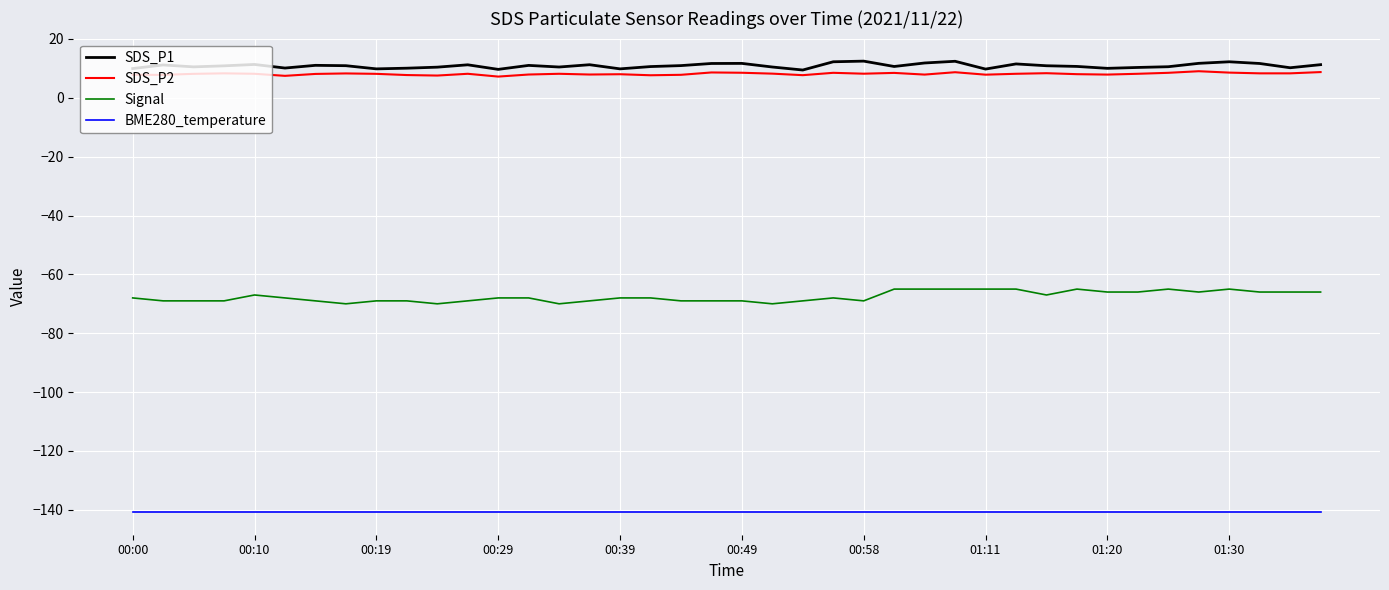

True or false: Signal has more than 1 interior local peaks.

True